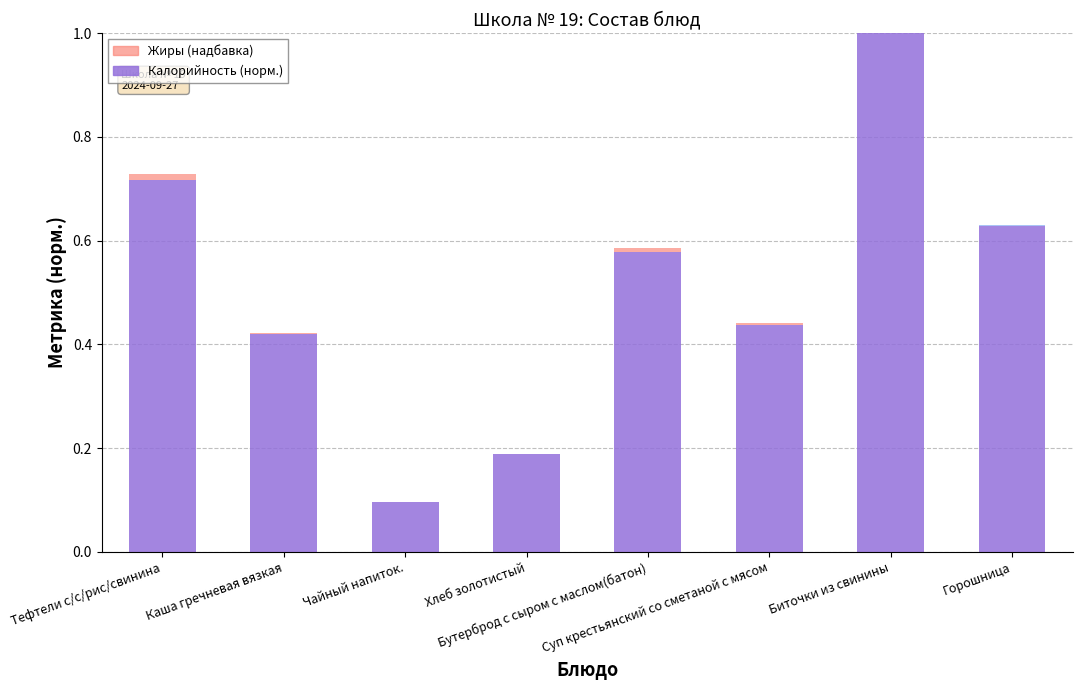

True or false: the data shows 0.2 at Хлеб золотистый.

True